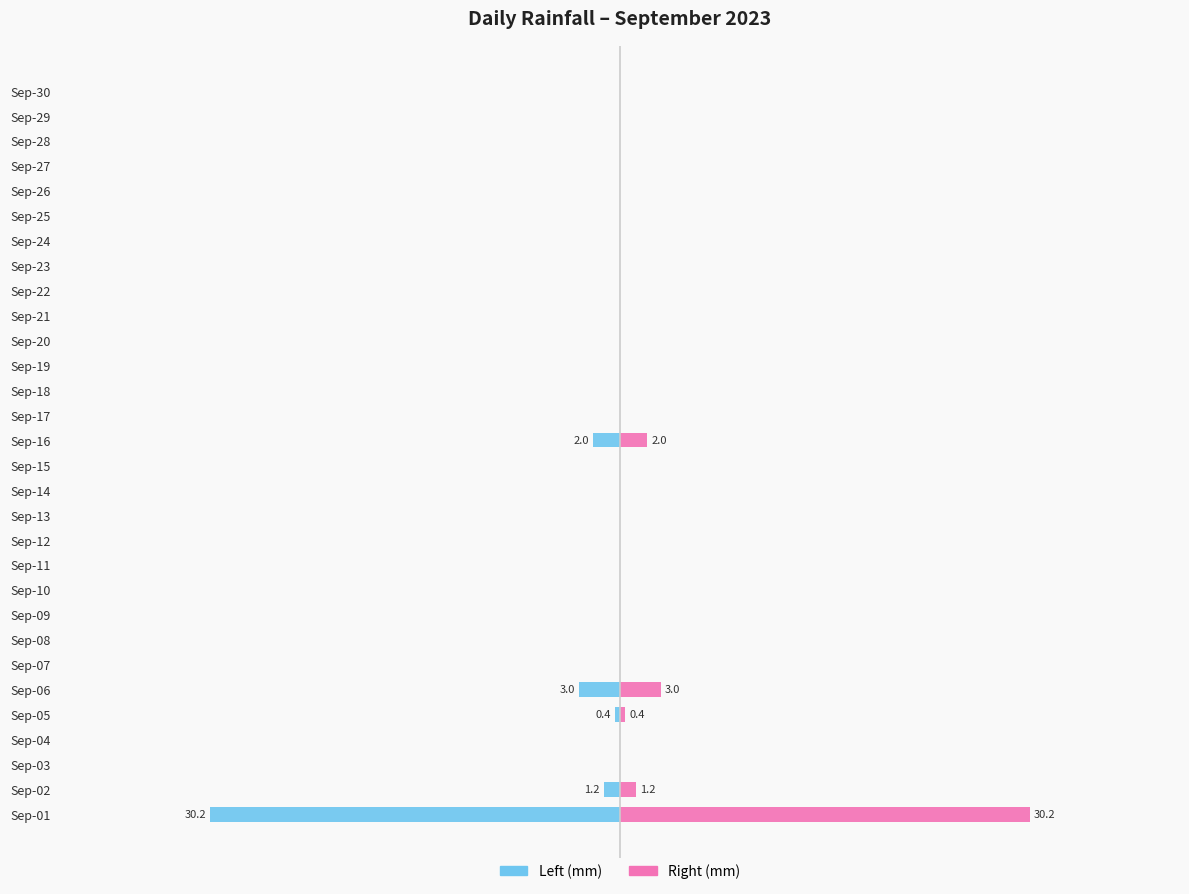

Which series has the largest total across all categories?

Right side (mm)